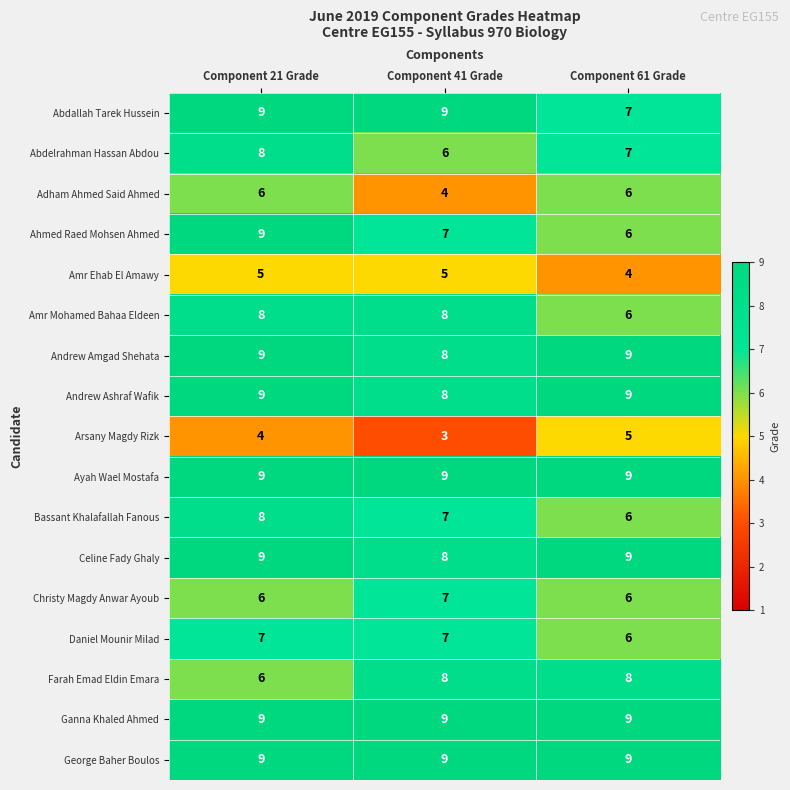

What is the sum of all Ayah Wael Mostafa values?

27